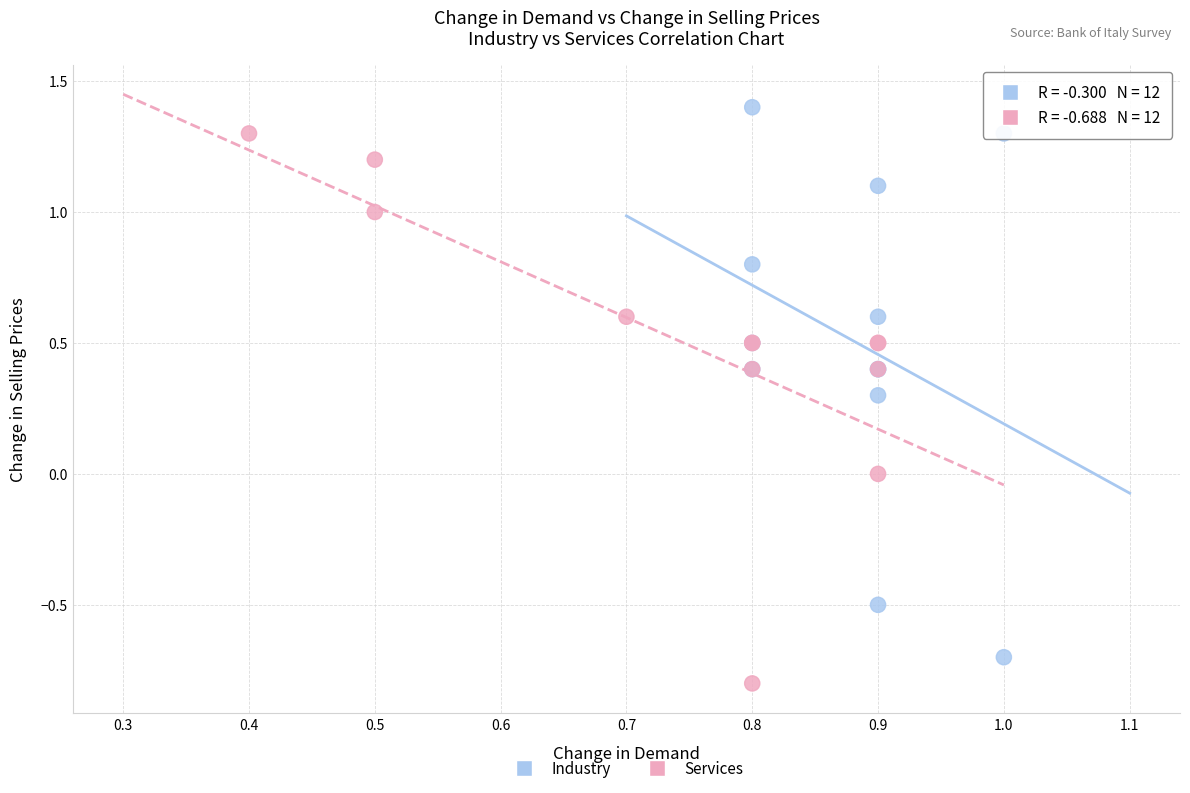

Which series contains the highest Y value?

Industry